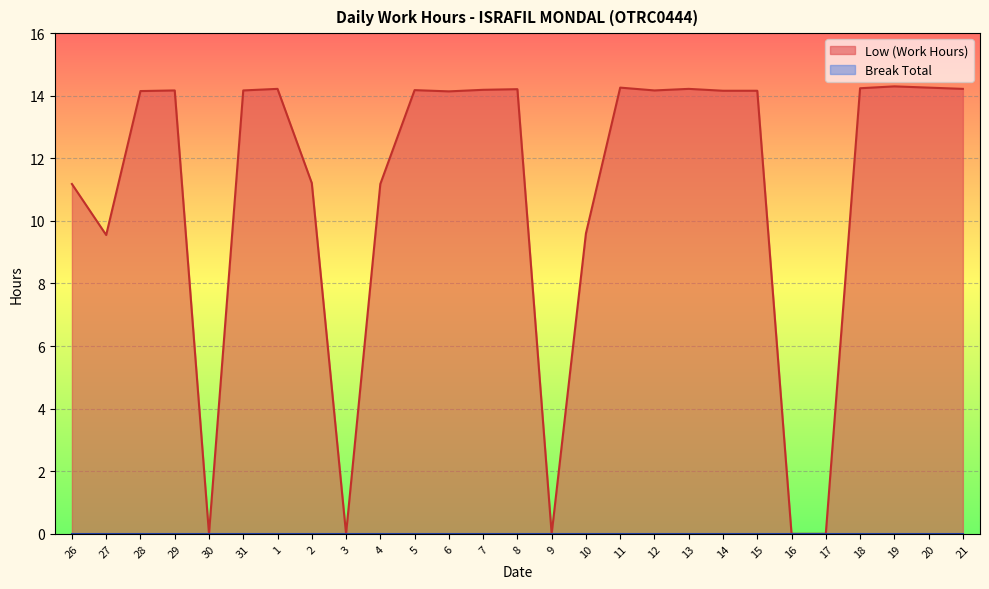

Where is the data nearest to the value 7?

27